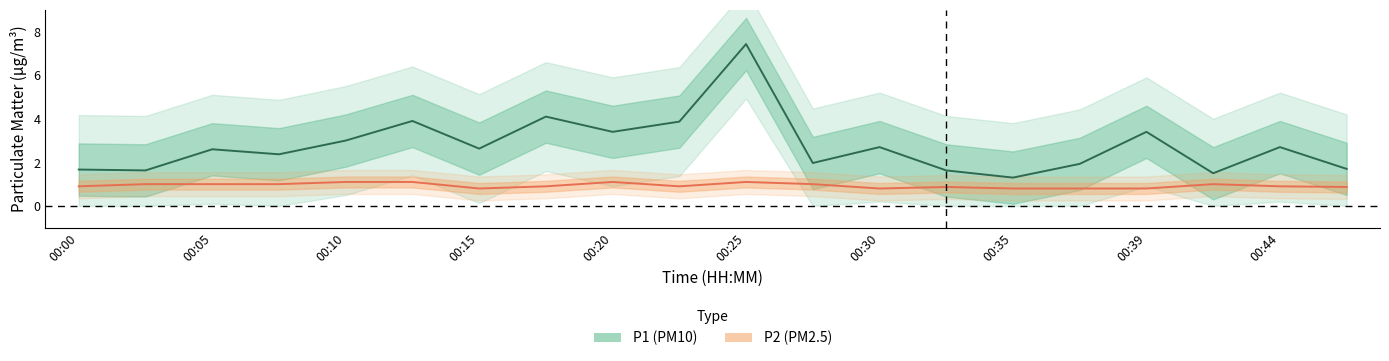

Rank the series at 15 from highest to lowest value.

P1 (PM10), P2 (PM2.5)